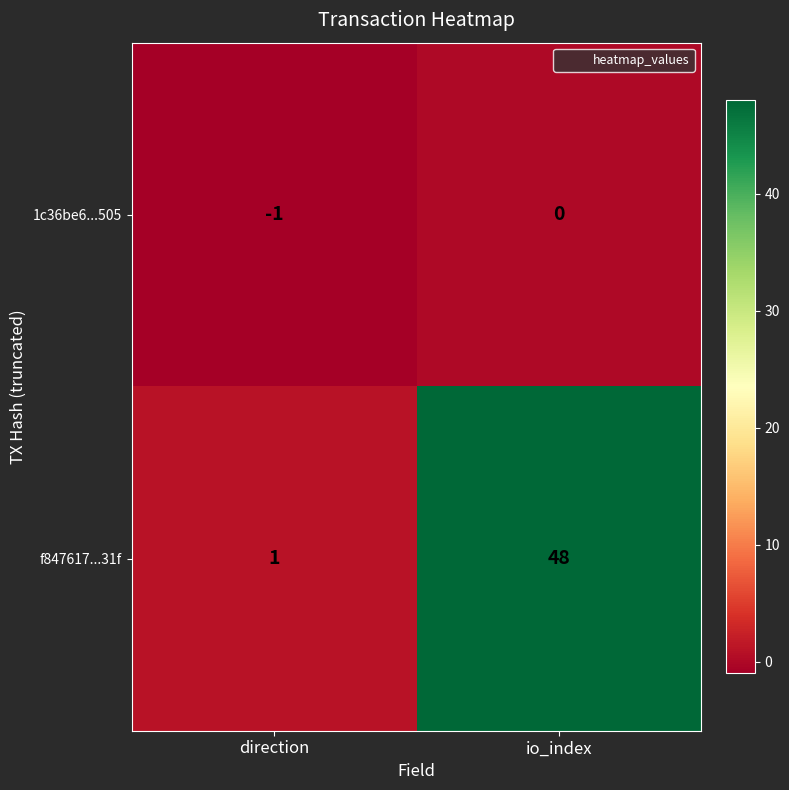

The value of 1c36be6...505 at direction is -1. True or false?

True